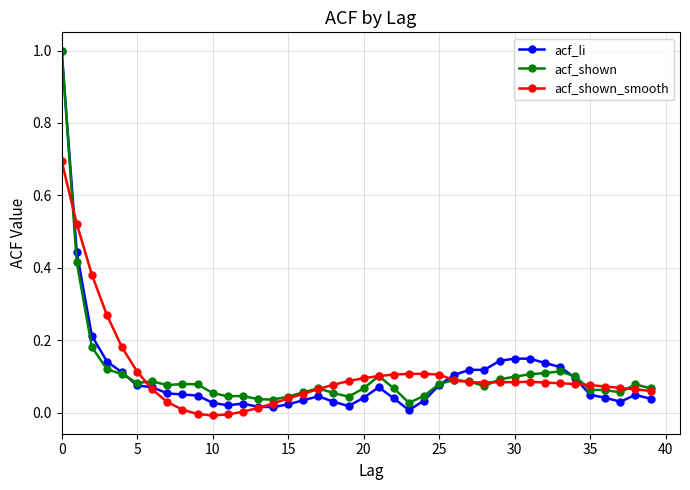

Which series has the largest range (max minus min)?

acf_li